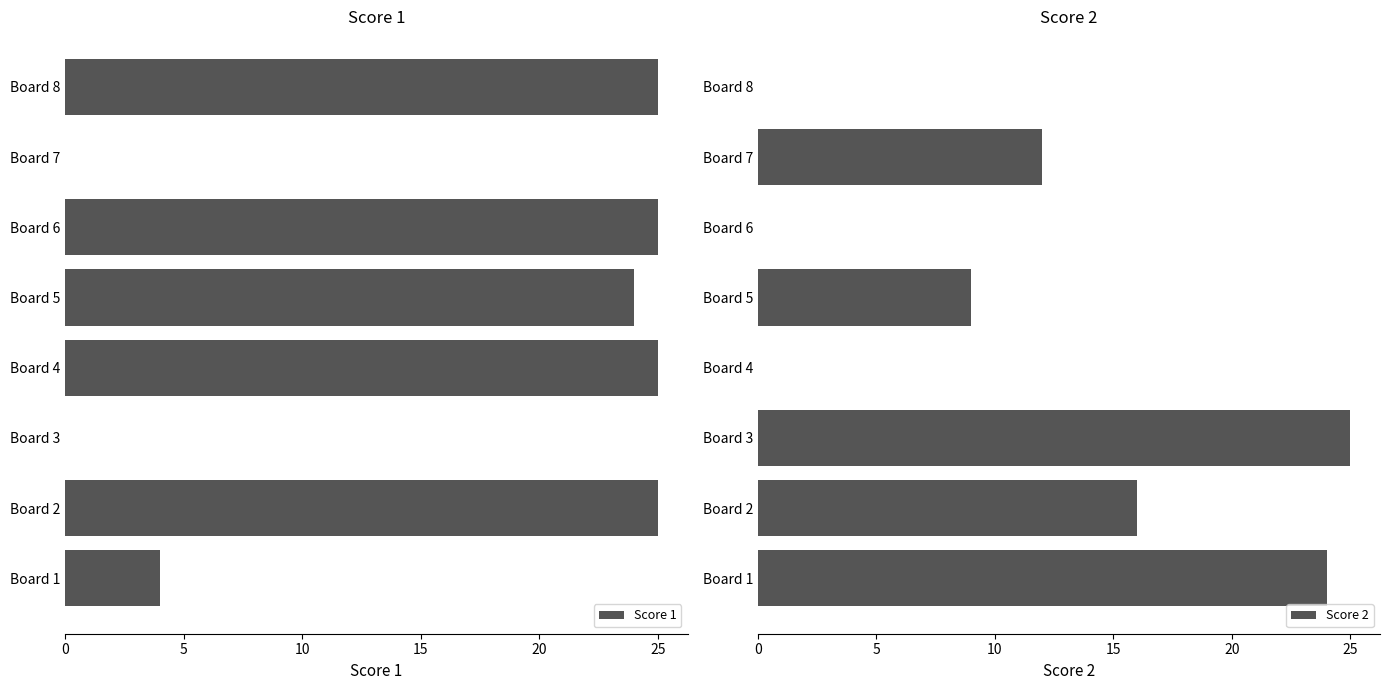

How many values in Score 2 are above zero?

5